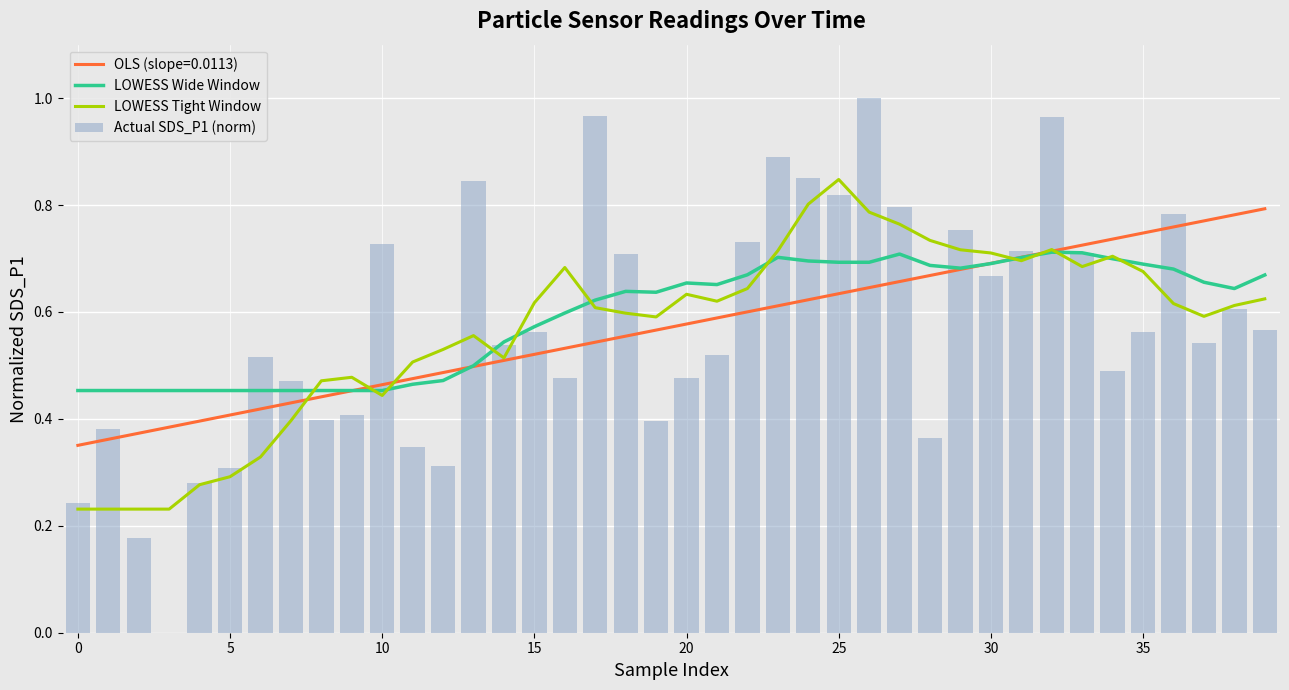

The value of Actual SDS_P1 (norm) at 20 is 0.3. True or false?

False